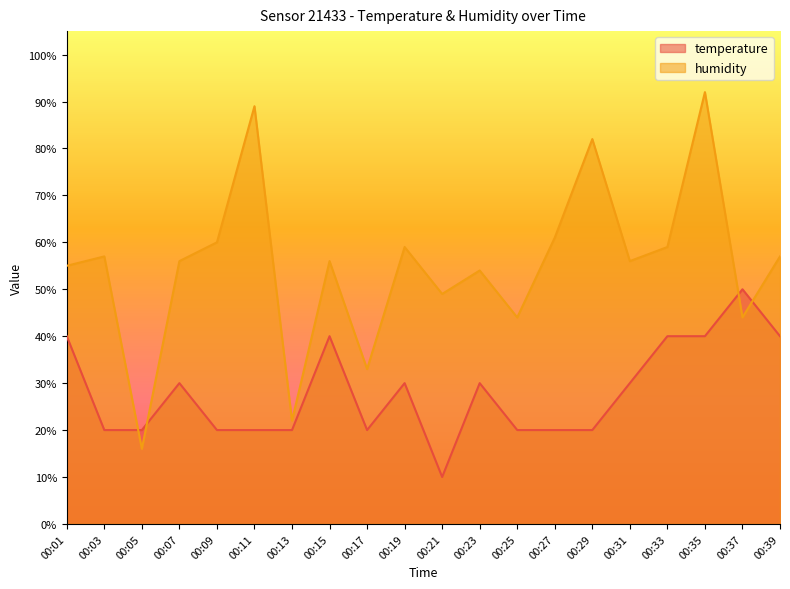

True or false: temperature and humidity intersect in this chart.

True